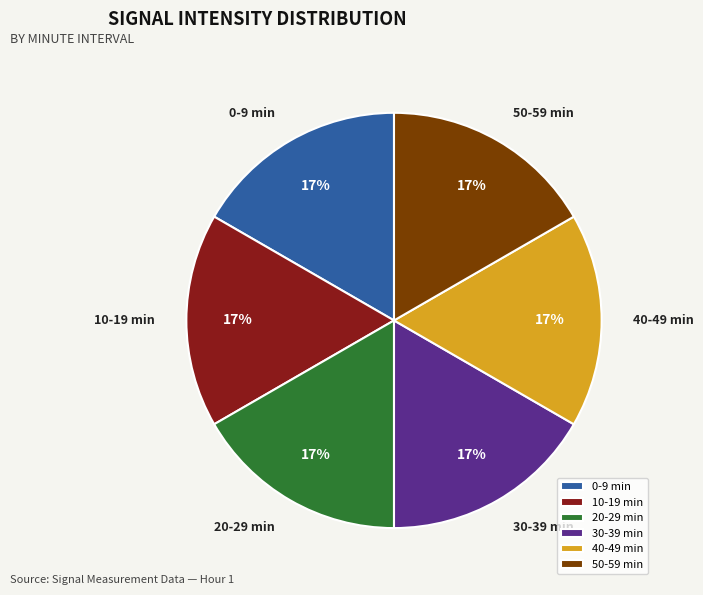

Combined, do 10-19 min and 40-49 min account for over 50%?

No